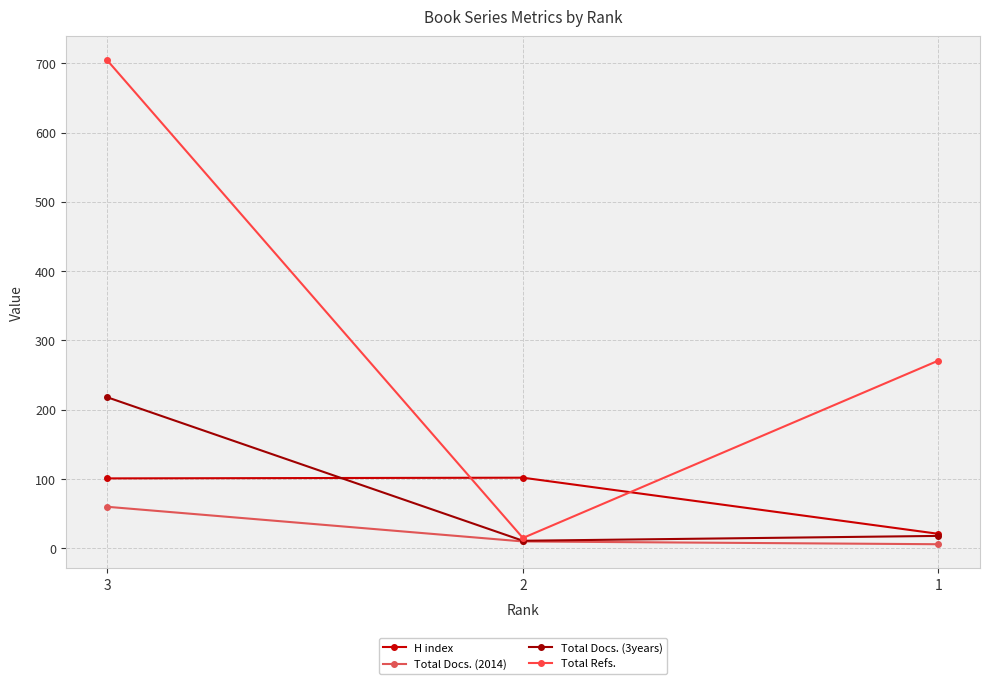

What is the difference between the highest and lowest values at 1?

265